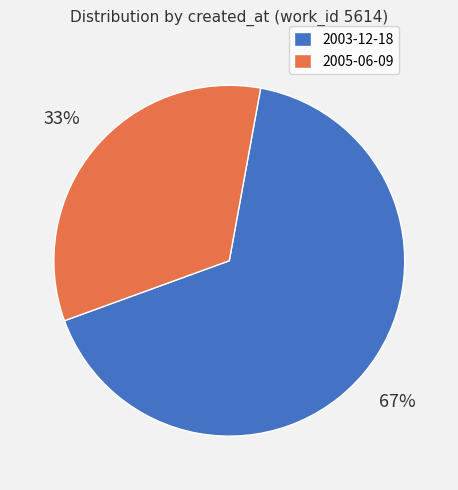

What percentage is the 2003-12-18 slice, to the nearest percent?

67%